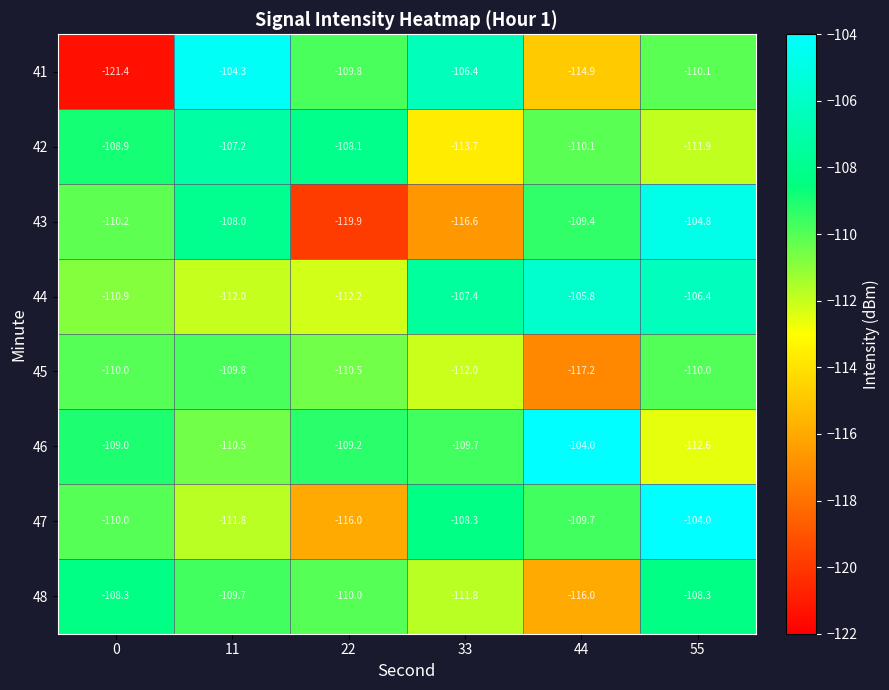

What is the maximum value for 47?

-104.0